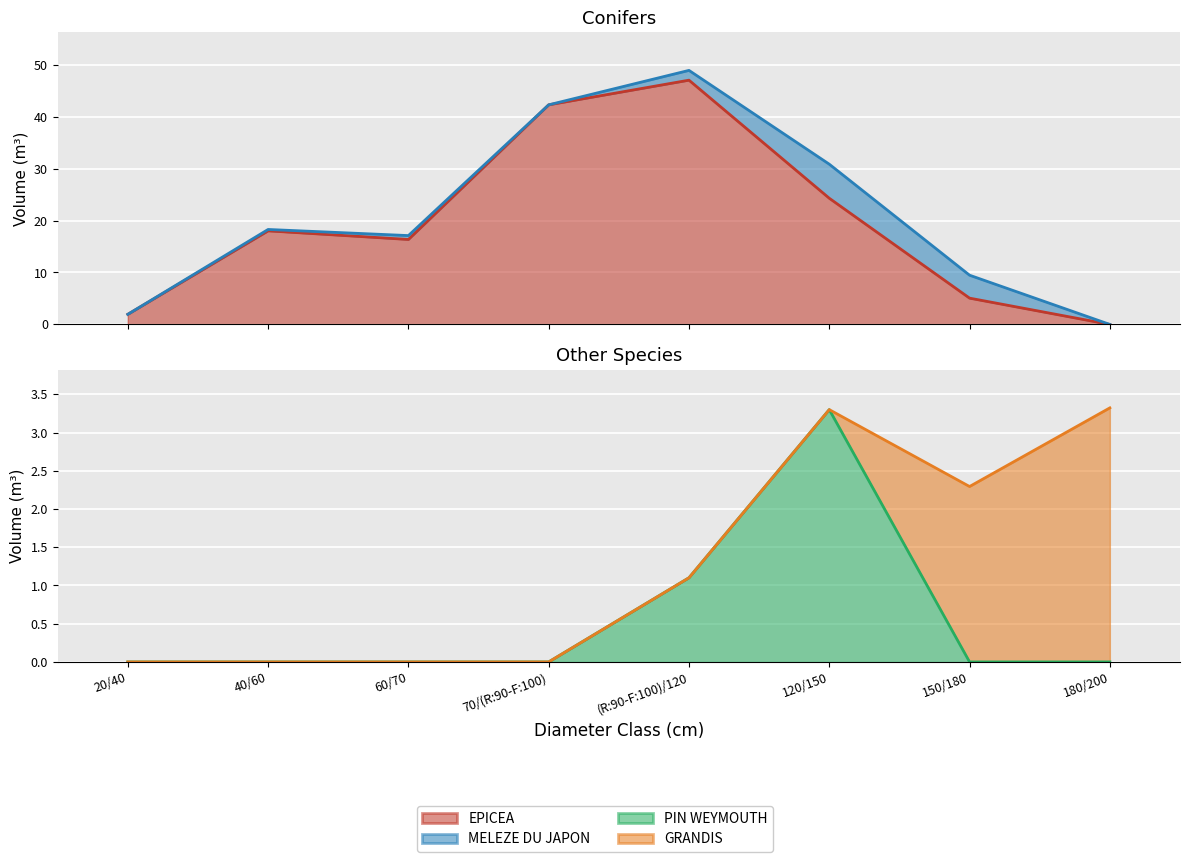

Is the value of PIN WEYMOUTH at 40/60 greater than the value of EPICEA at 150/180?

No